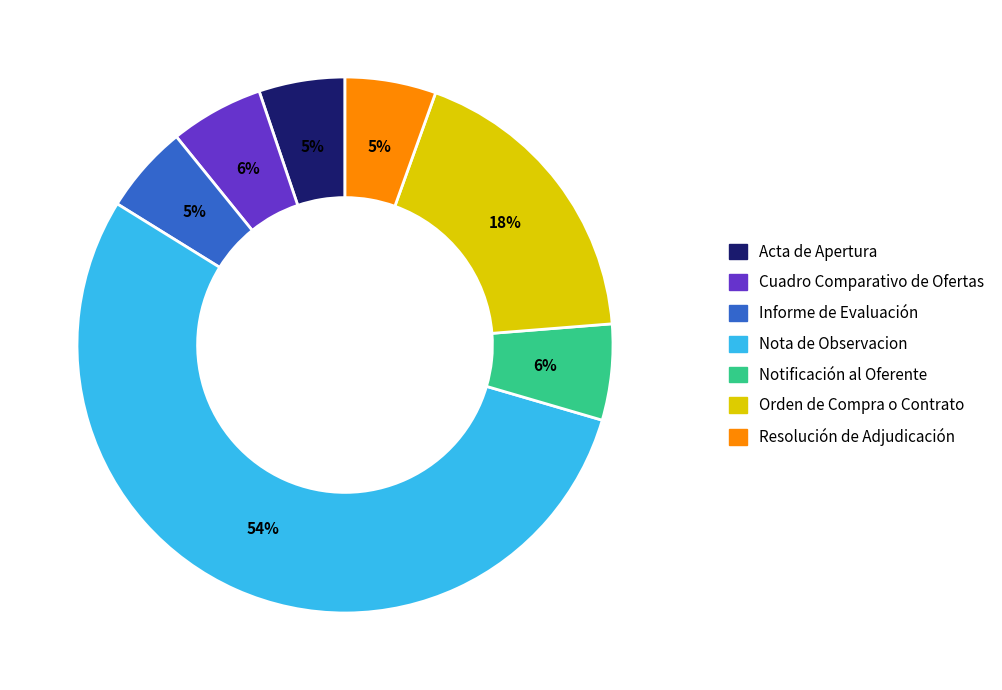

The Cuadro Comparativo de Ofertas slice represents 1% of the pie. True or false?

False